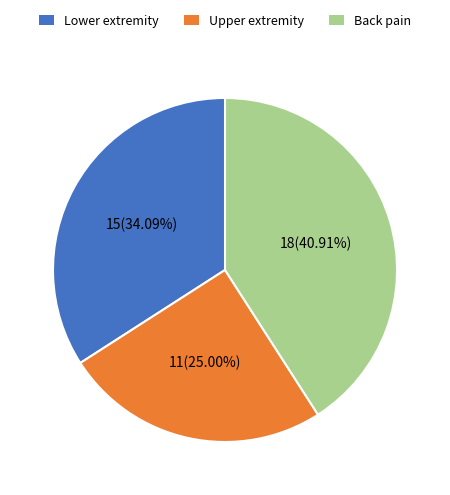

Combined, do Upper extremity and Lower extremity account for over 50%?

Yes